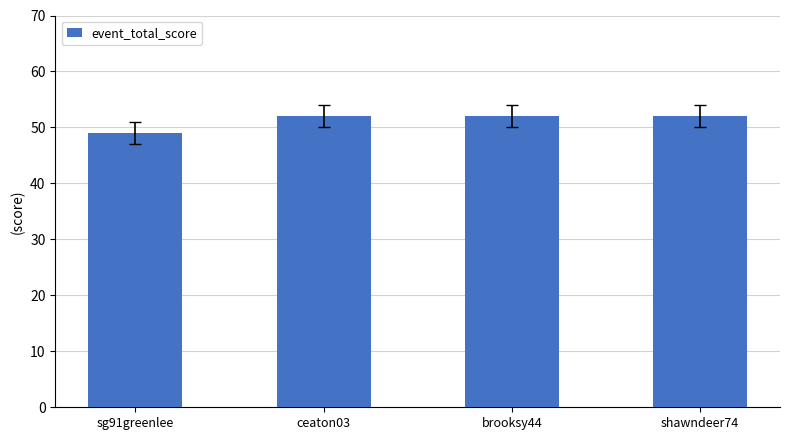

At which label is the value closest to 50?

sg91greenlee